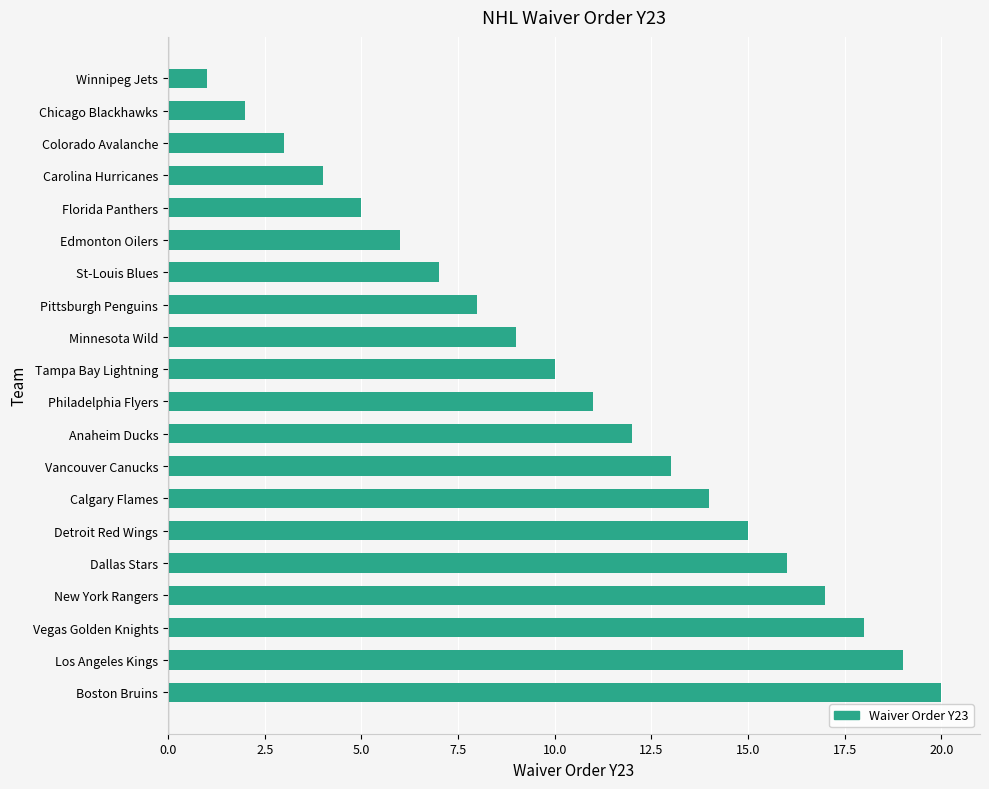

What is the sum of the values at Chicago Blackhawks and Anaheim Ducks?

14